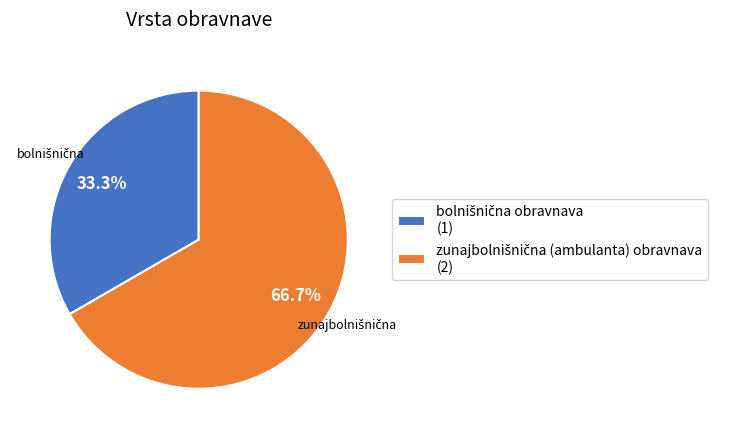

Is there any slice that represents more than half of the pie?

Yes